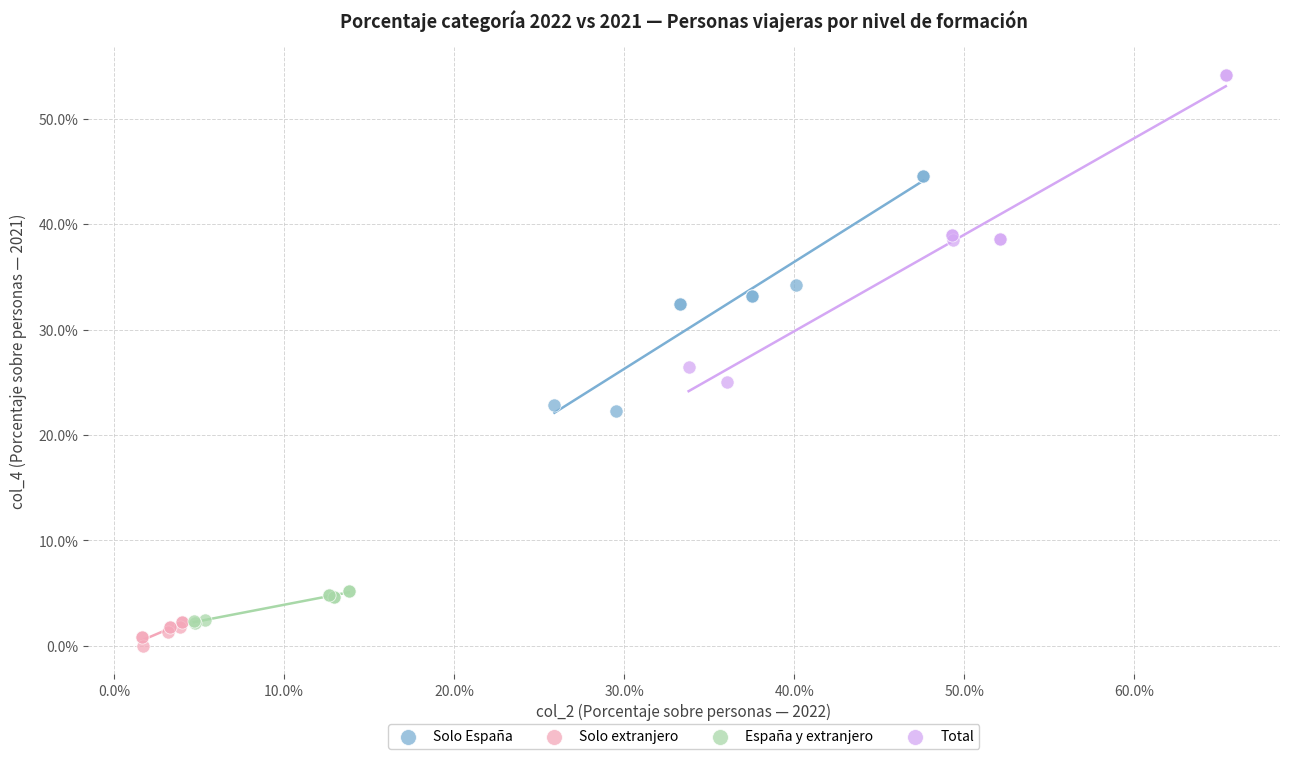

What are all the series names shown in the legend?

Solo España, Solo extranjero, España y extranjero, Total